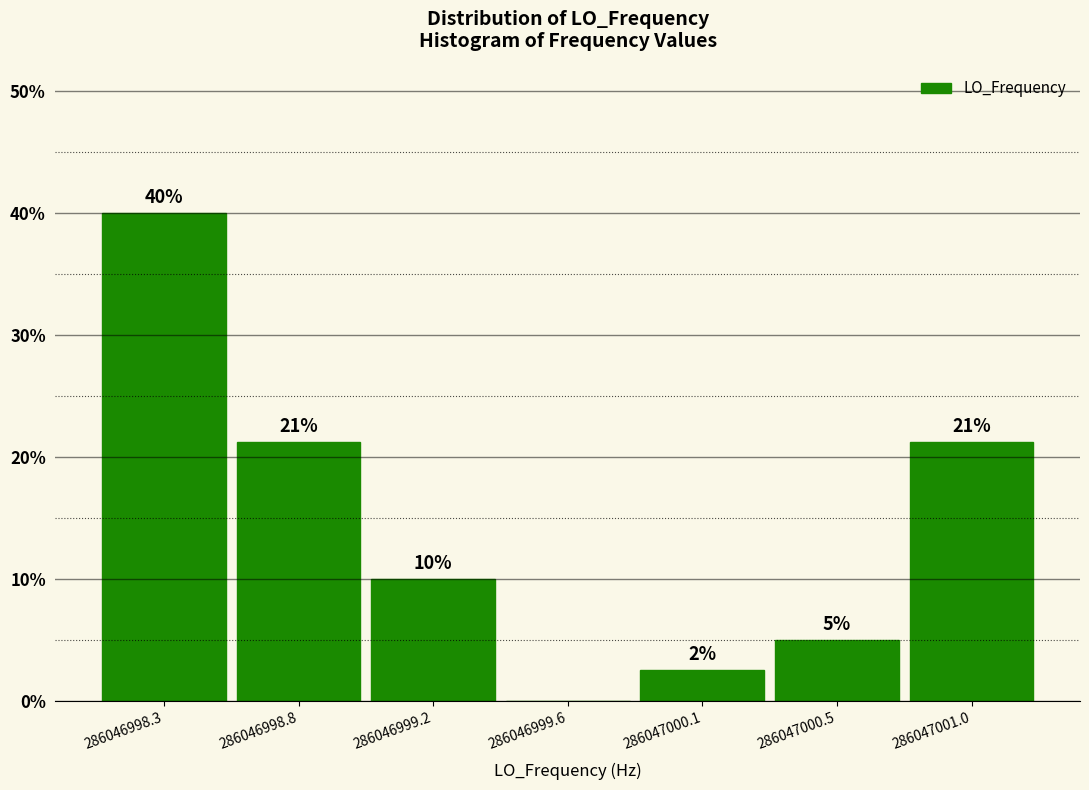

Over which range of the x-axis is the bar tallest?

286046998.10 to 286046998.55